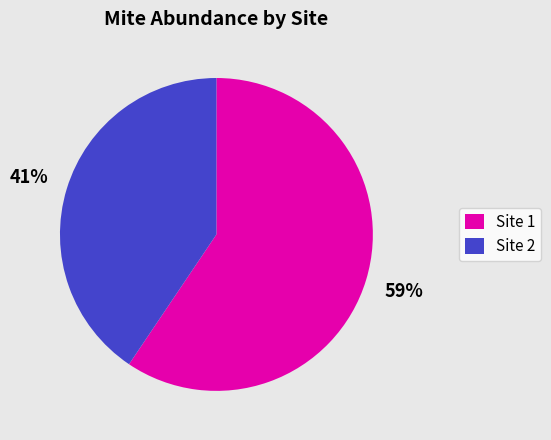

Rank the categories by value from highest to lowest.

Site 1, Site 2